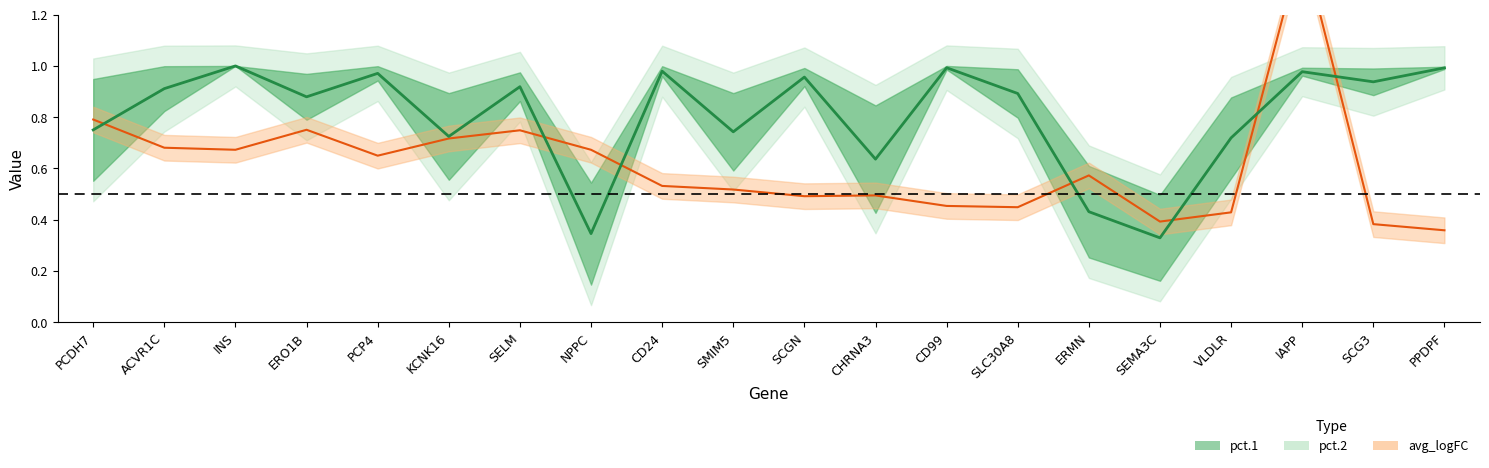

What is the sum of the pct.2 values at ERMN and PPDPF?

1.4